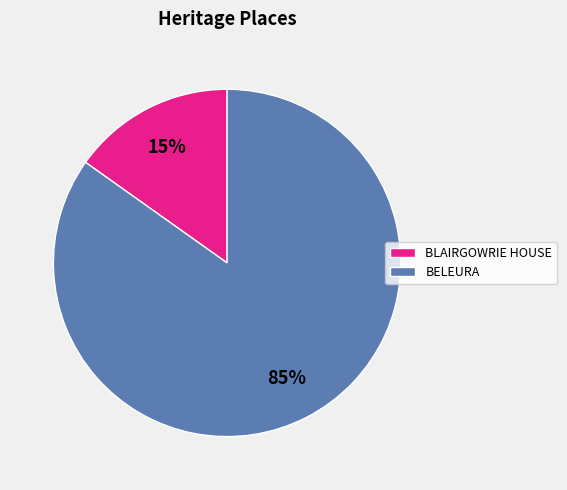

What is the smallest slice in the pie chart?

BLAIRGOWRIE HOUSE